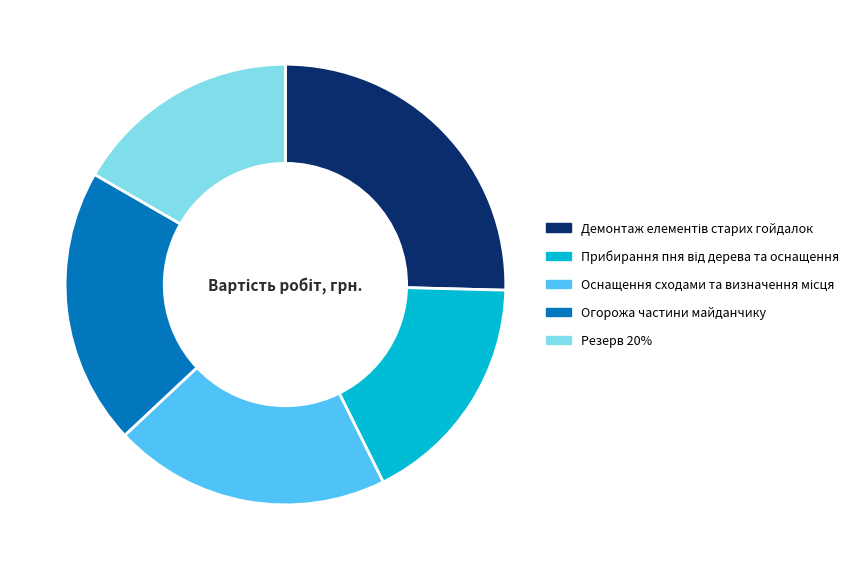

Combined, do Резерв 20% and Огорожа частини майданчику account for over 50%?

No